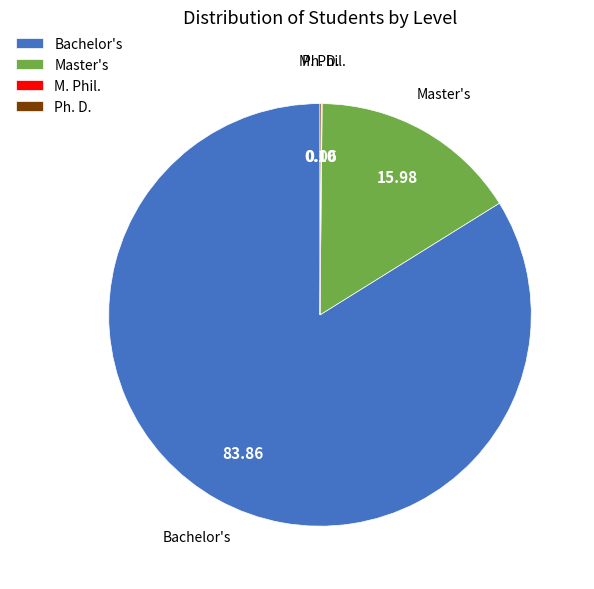

Which category accounts for the majority?

Bachelor's